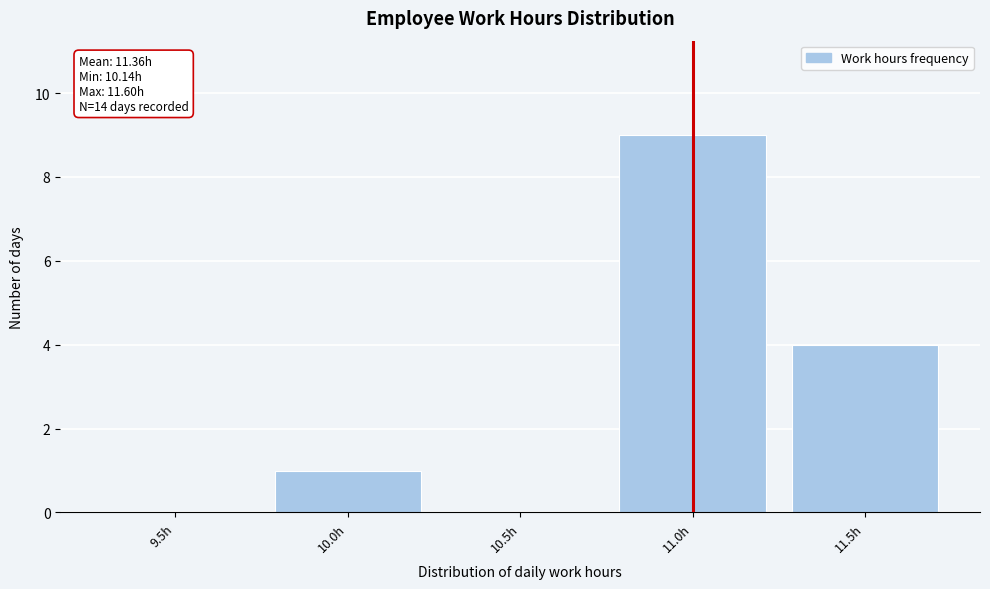

Reading left to right, what are all the values shown in this chart?

9.5h=0	10.0h=1	10.5h=0	11.0h=9	11.5h=4